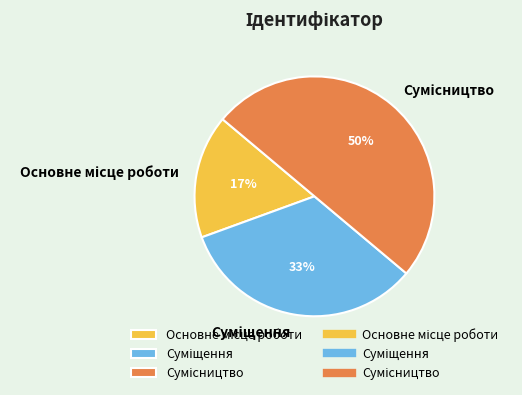

How many slices are in this pie chart?

3